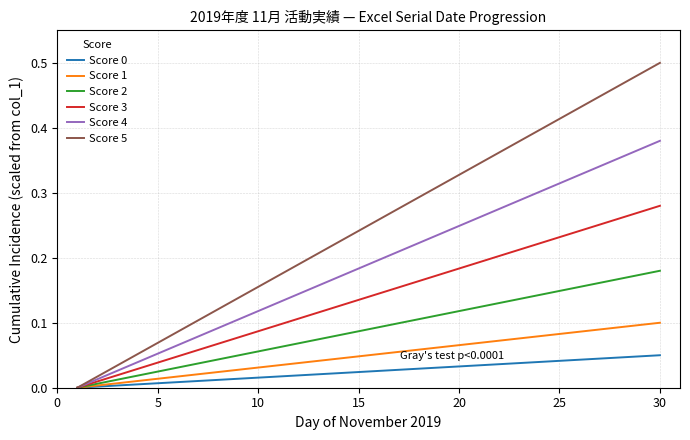

Which series has the largest range (max minus min)?

Score 5